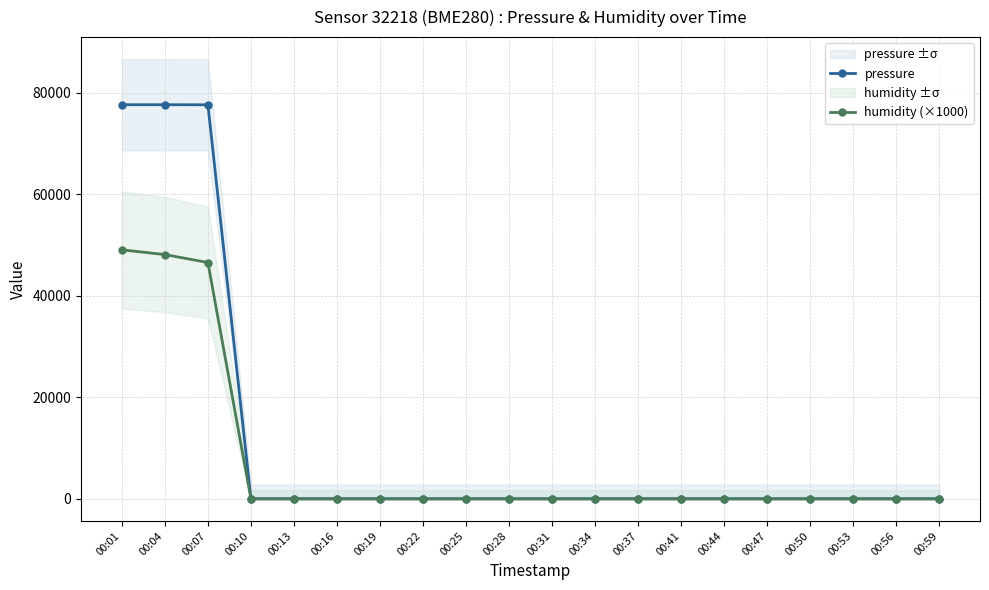

True or false: humidity (×1000) has more than 0 points higher than both neighbors.

False